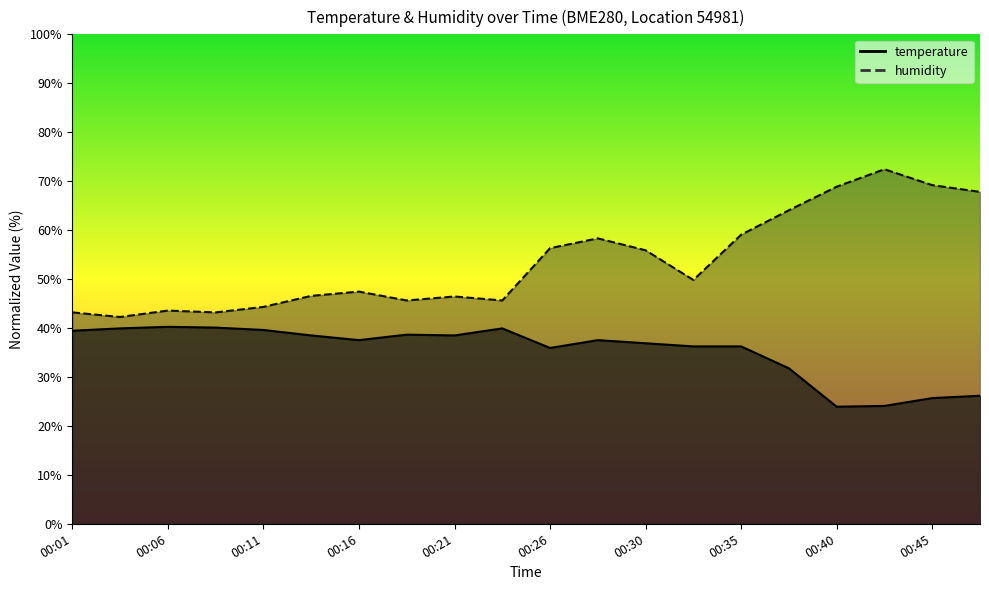

What is the spread (max minus min) of values at 00:26?

20.4